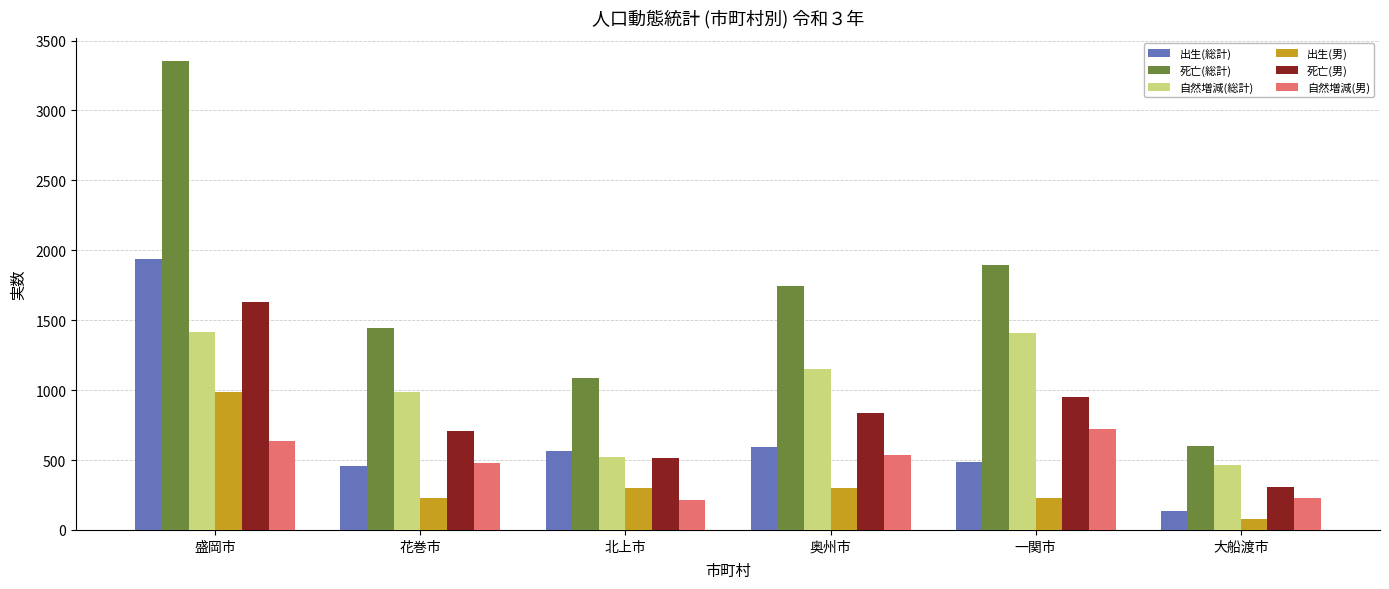

What is the value of the 出生(総計) bar at the 2nd from the left?

459